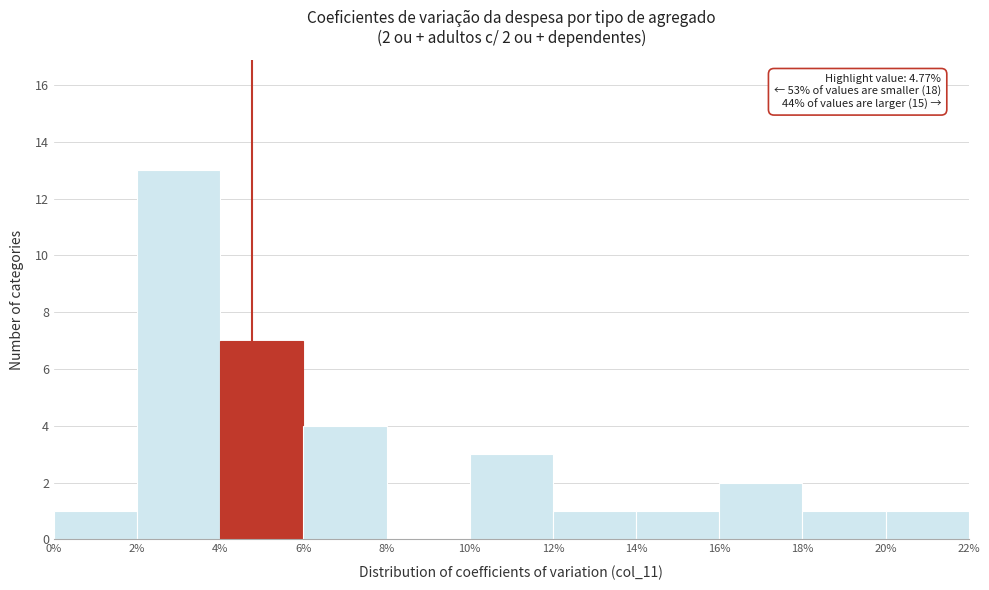

Which range on the x-axis has the tallest bar?

2% to 4%